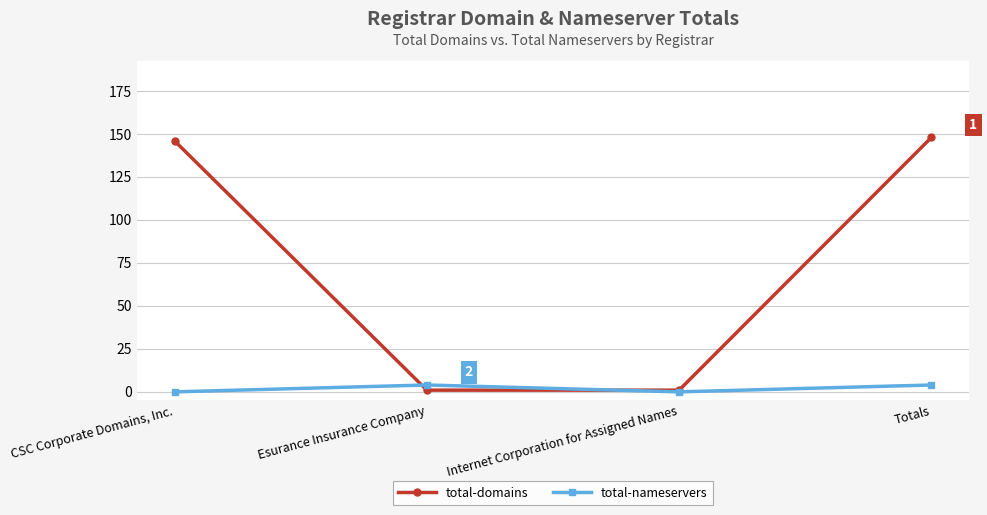

Between CSC Corporate Domains, Inc. and Internet Corporation for Assigned Names, which series saw the biggest shift?

total-domains